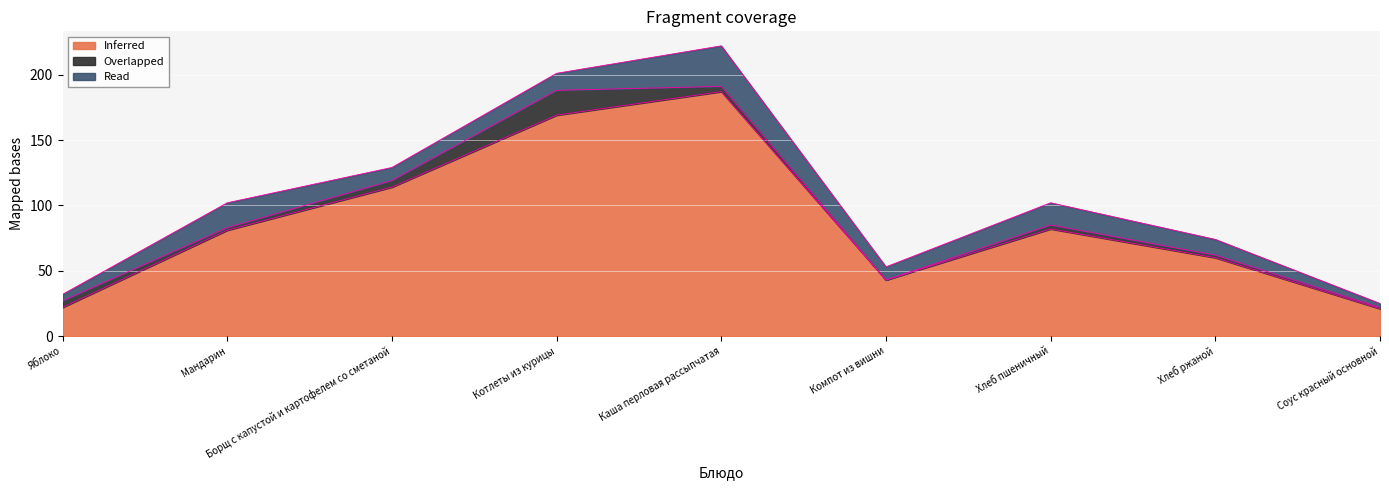

What is the difference between the Inferred values at Соус красный основной and Каша перловая рассыпчатая?

166